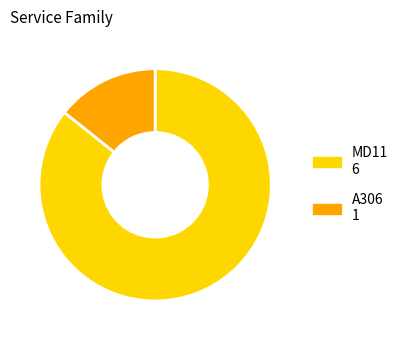

Is it true that A306 is 7% of the pie?

False